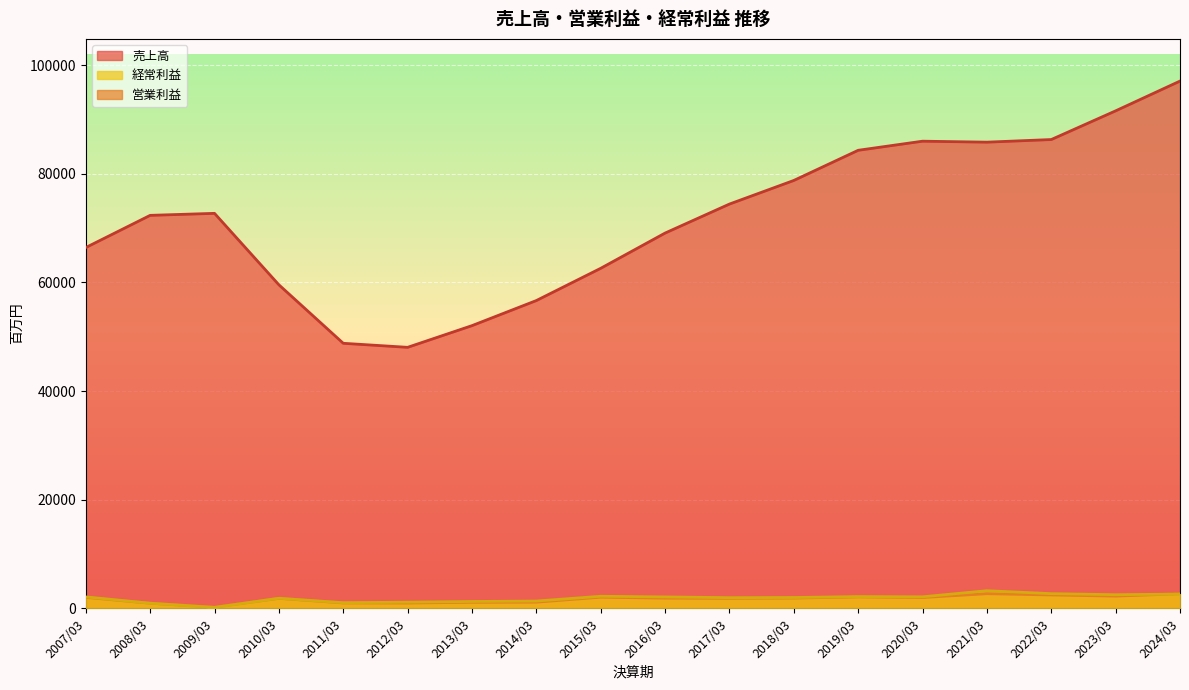

What is the label of the 15th point from the left?

2021/03